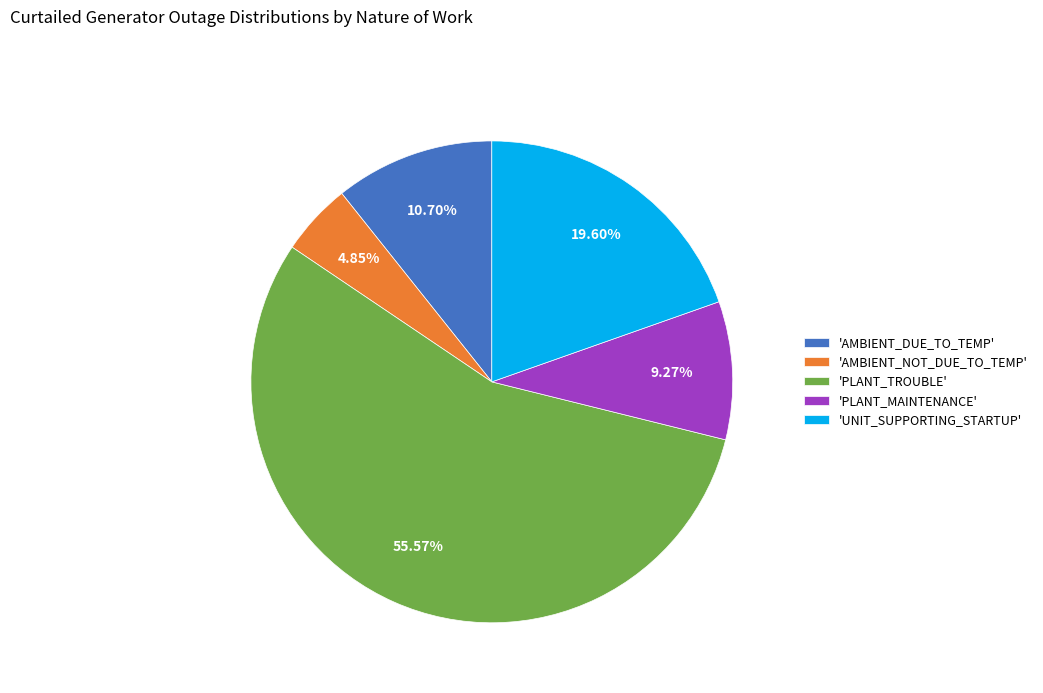

Do 'AMBIENT_NOT_DUE_TO_TEMP' and 'AMBIENT_DUE_TO_TEMP' together represent more than half of the pie?

No